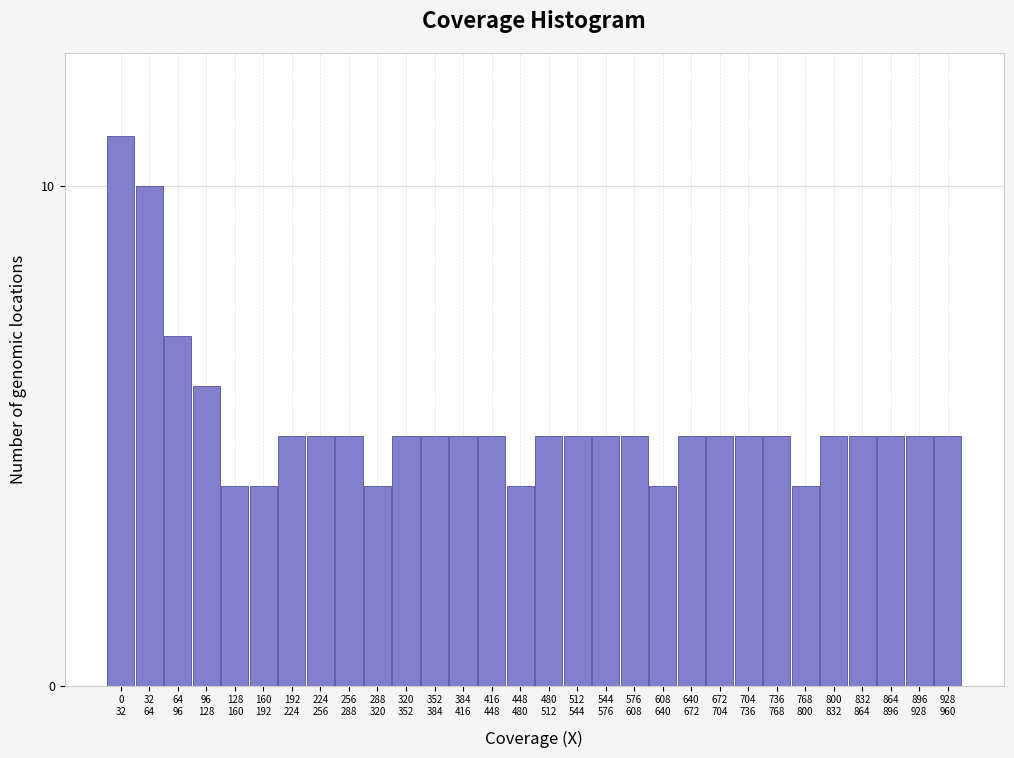

Reading left to right, what are all the values shown in this chart?

11	10	7	6	4	4	5	5	5	4	5	5	5	5	4	5	5	5	5	4	5	5	5	5	4	5	5	5	5	5